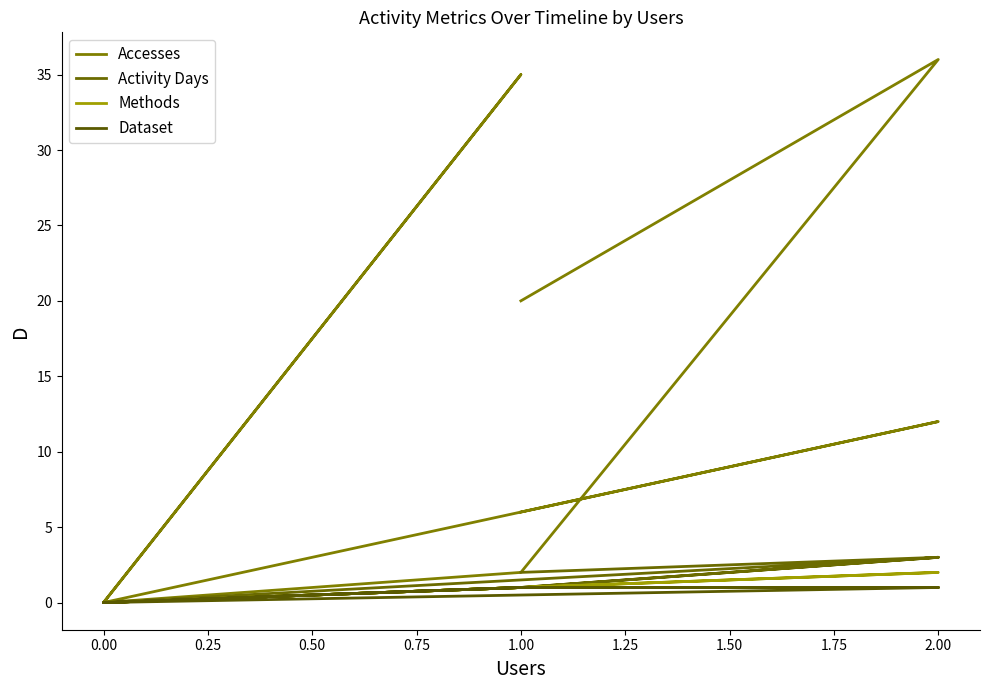

What is the value of the Activity Days point at the 12th from the left?

1